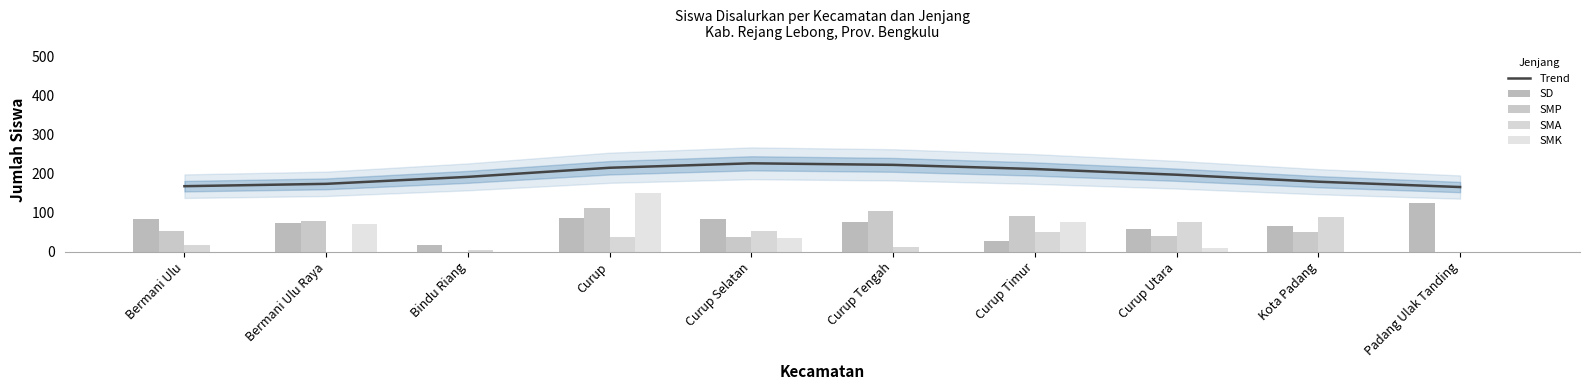

What is the spread (max minus min) of values at Kota Padang?

178.8